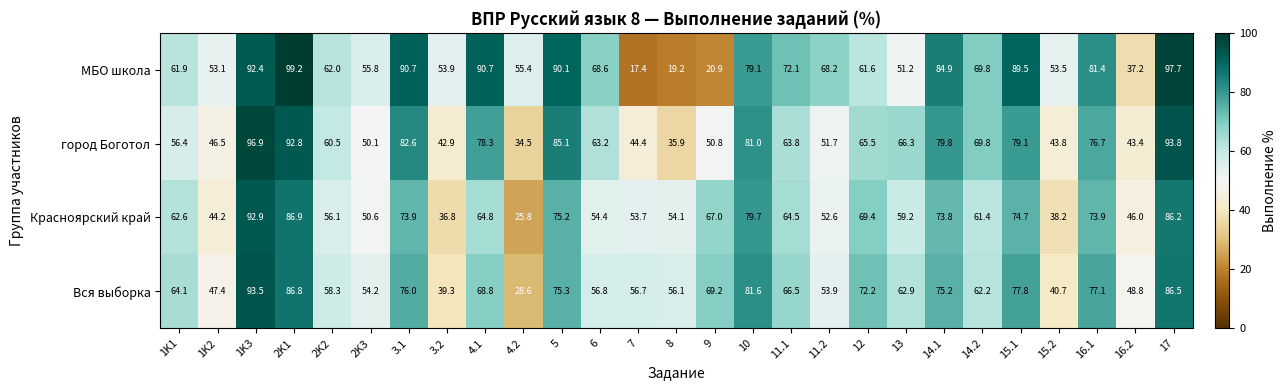

What is the highest value of the Красноярский край series?

92.9